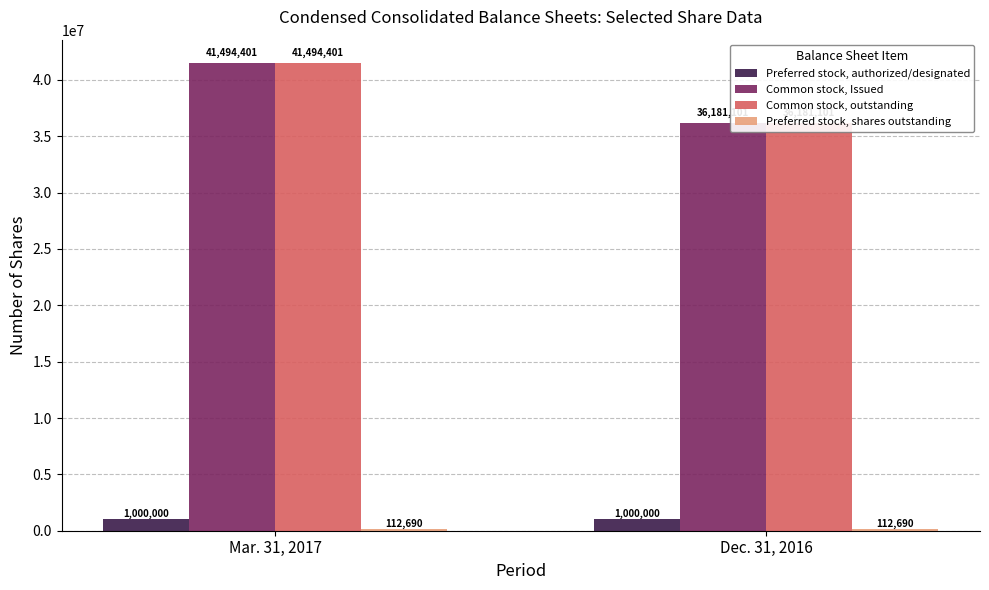

What are all the series names shown in the legend?

Preferred stock, authorized/designated, Common stock, Issued, Common stock, outstanding, Preferred stock, shares outstanding